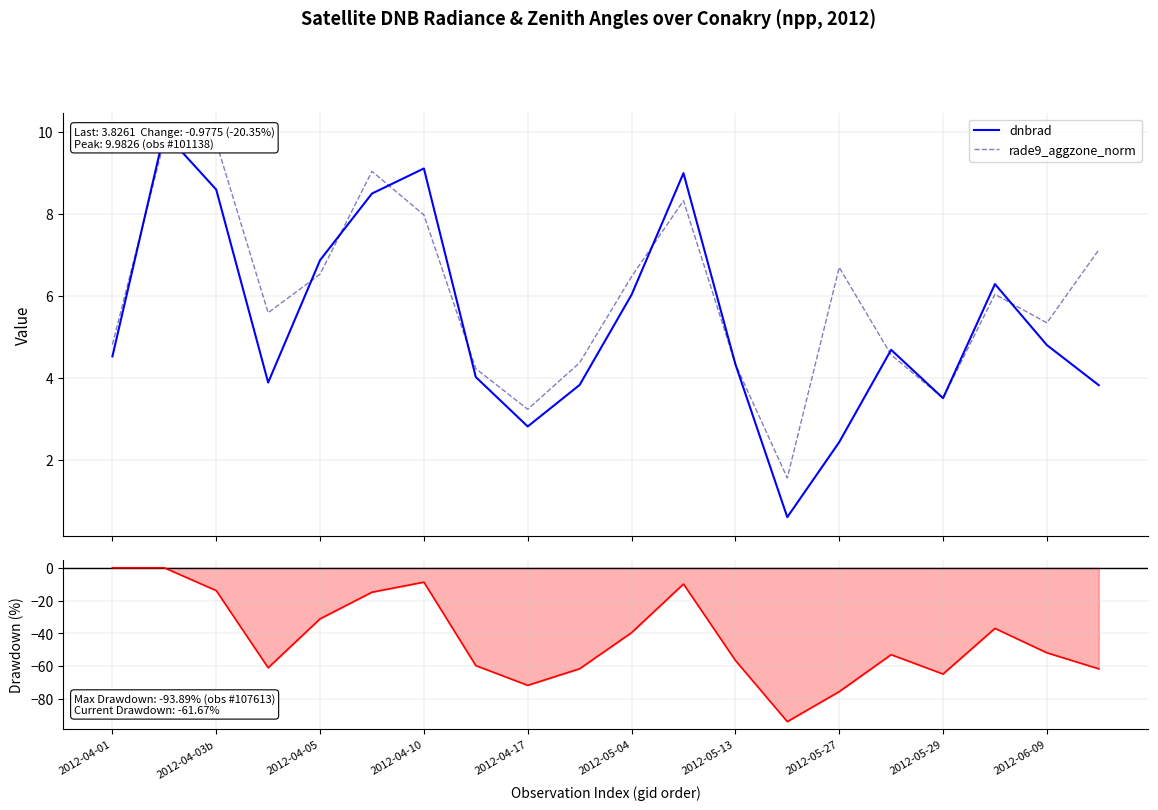

True or false: rade9_aggzone_norm and dnbrad intersect in this chart.

True